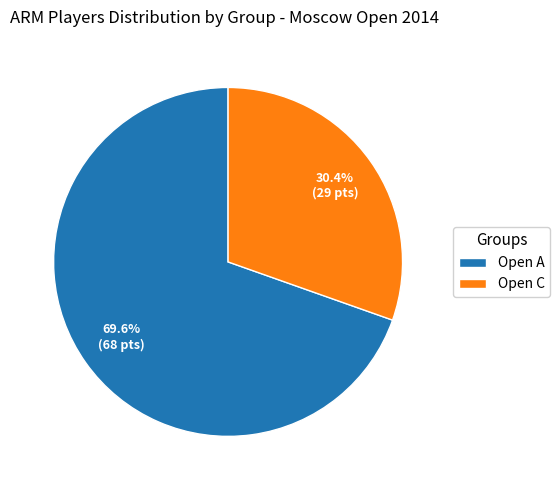

Rank the categories by value from highest to lowest.

Open A, Open C